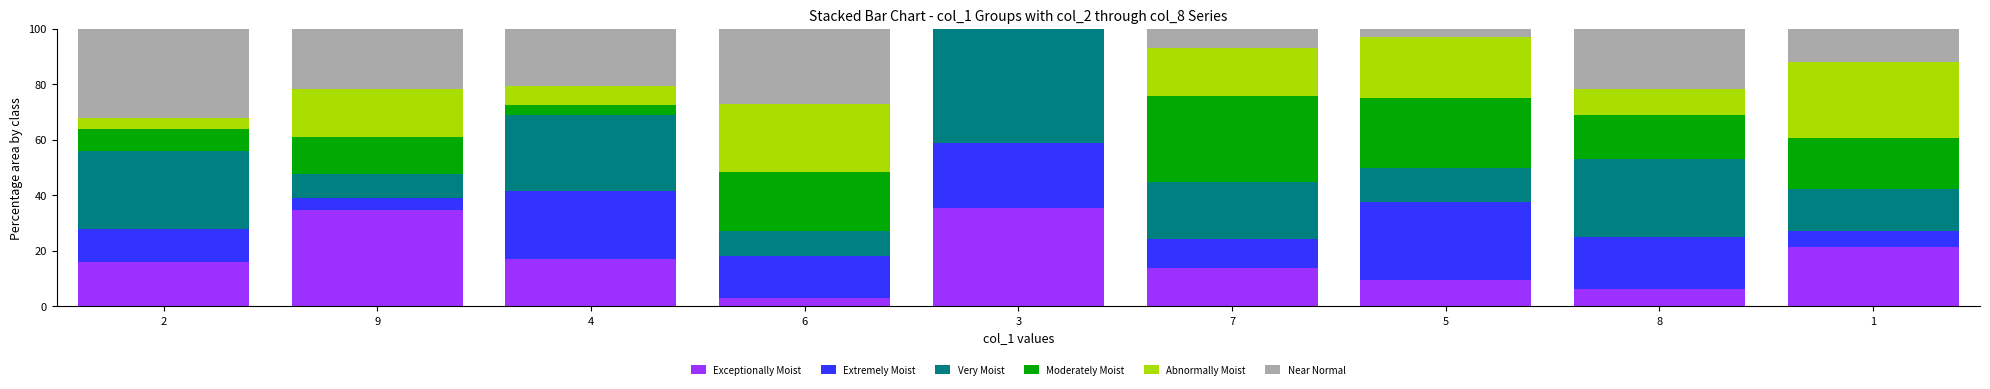

What is the total value across all series at 5?

100.0